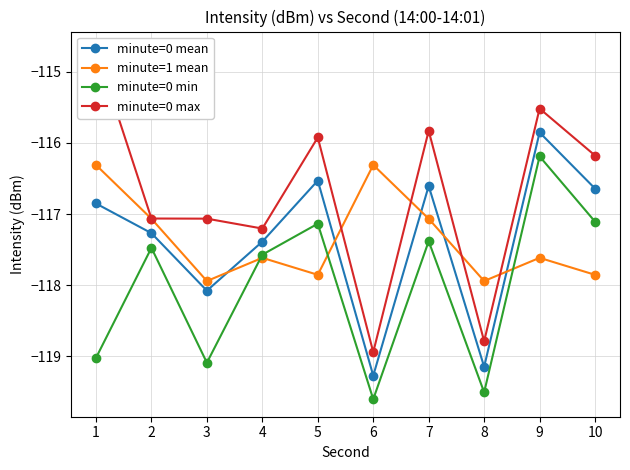

What is the minimum value shown in the chart?

-119.6